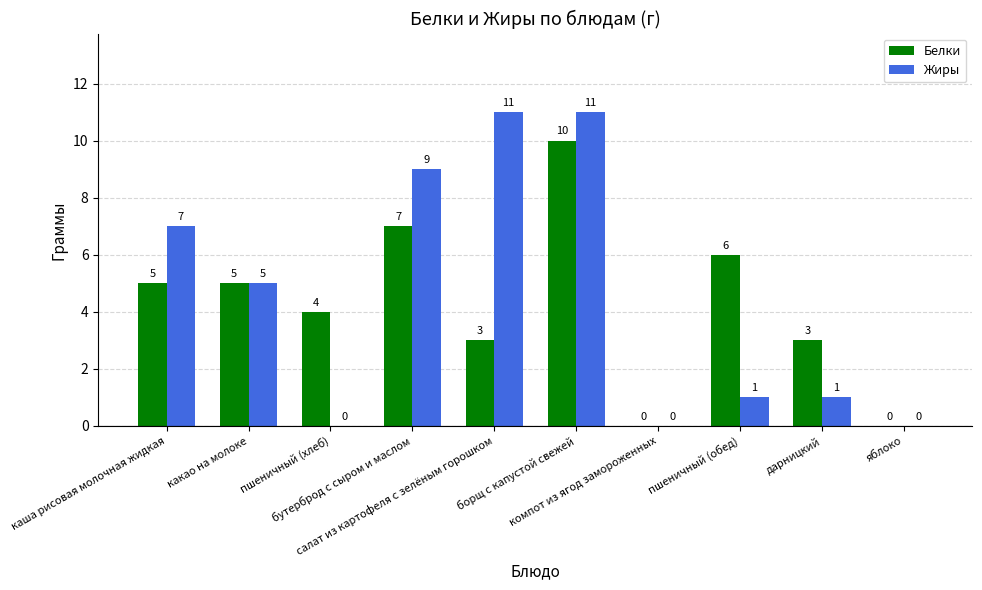

Does the chart contain stacked bars?

No